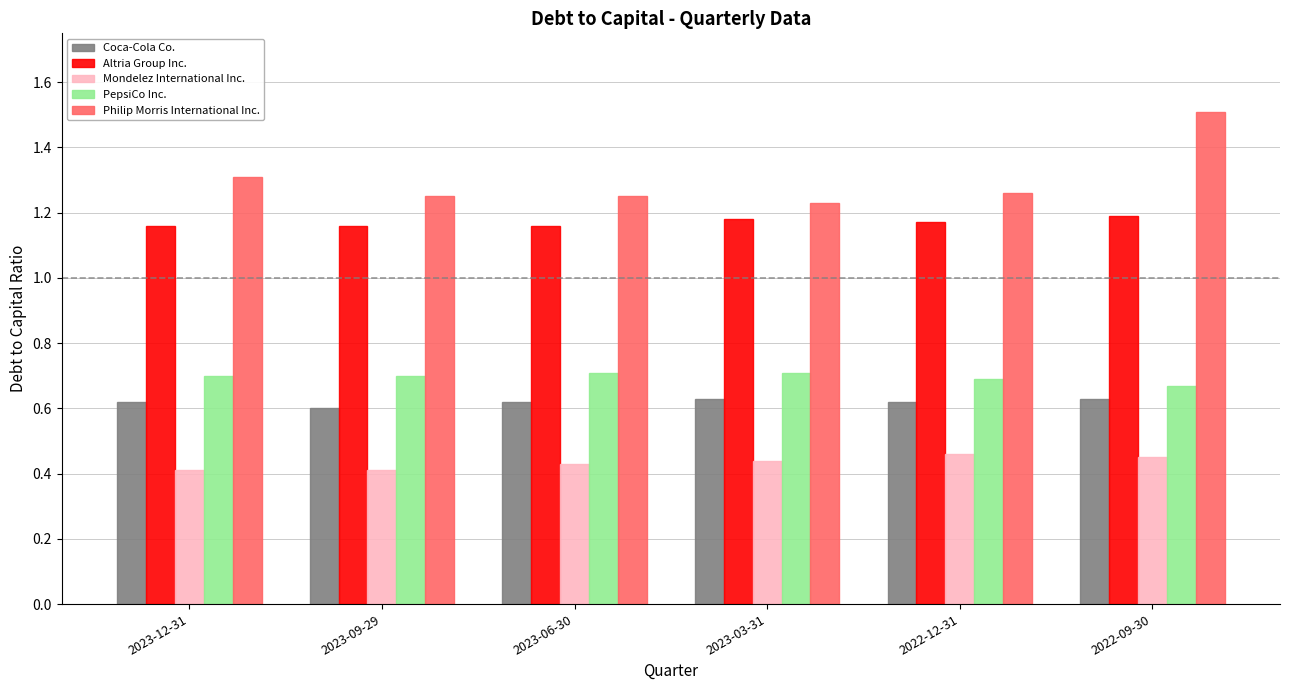

Which series has the widest spread of values?

Philip Morris International Inc.